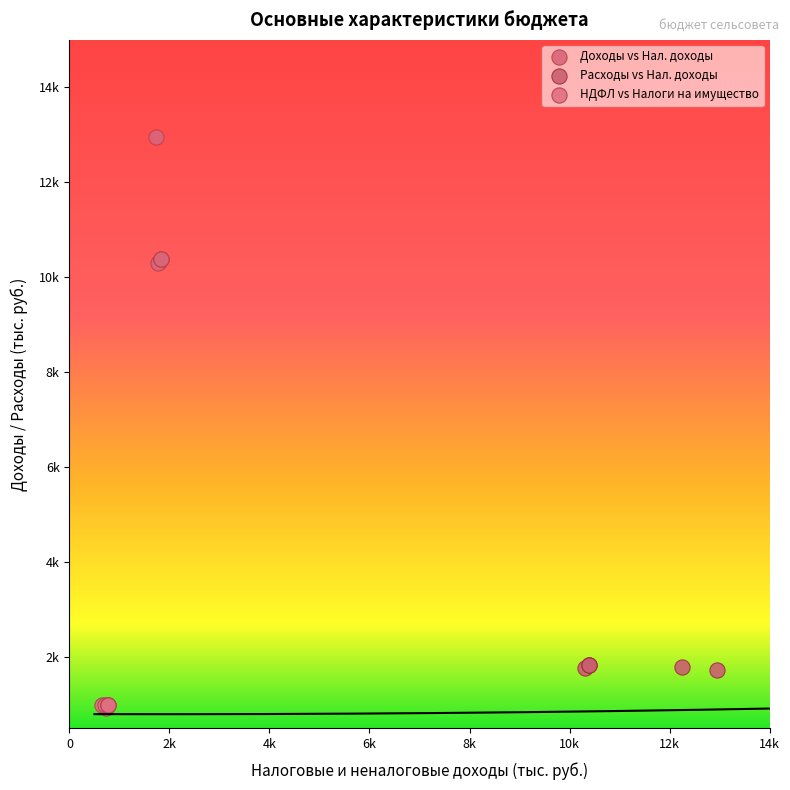

Which series contains the highest Y value?

Доходы vs Нал. доходы